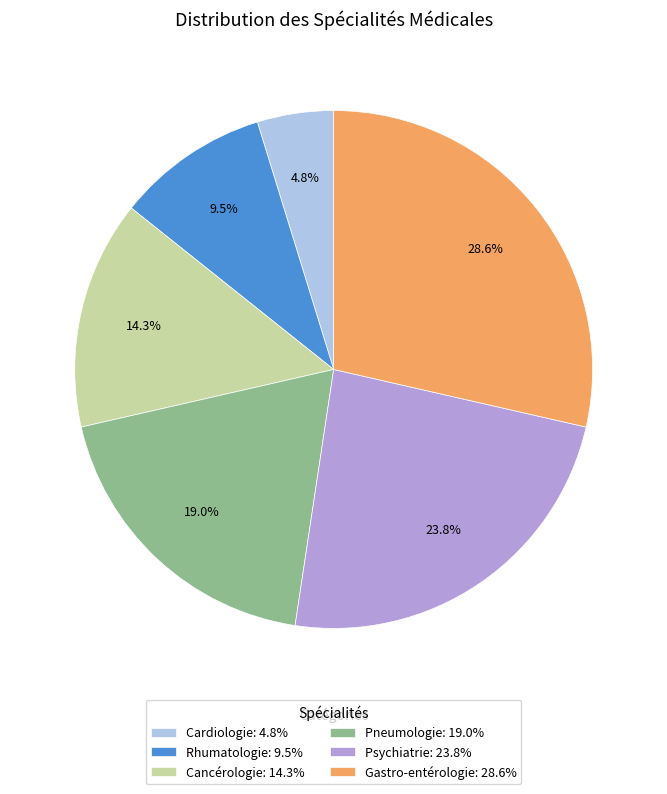

Does Rhumatologie account for over 50% of the chart?

No